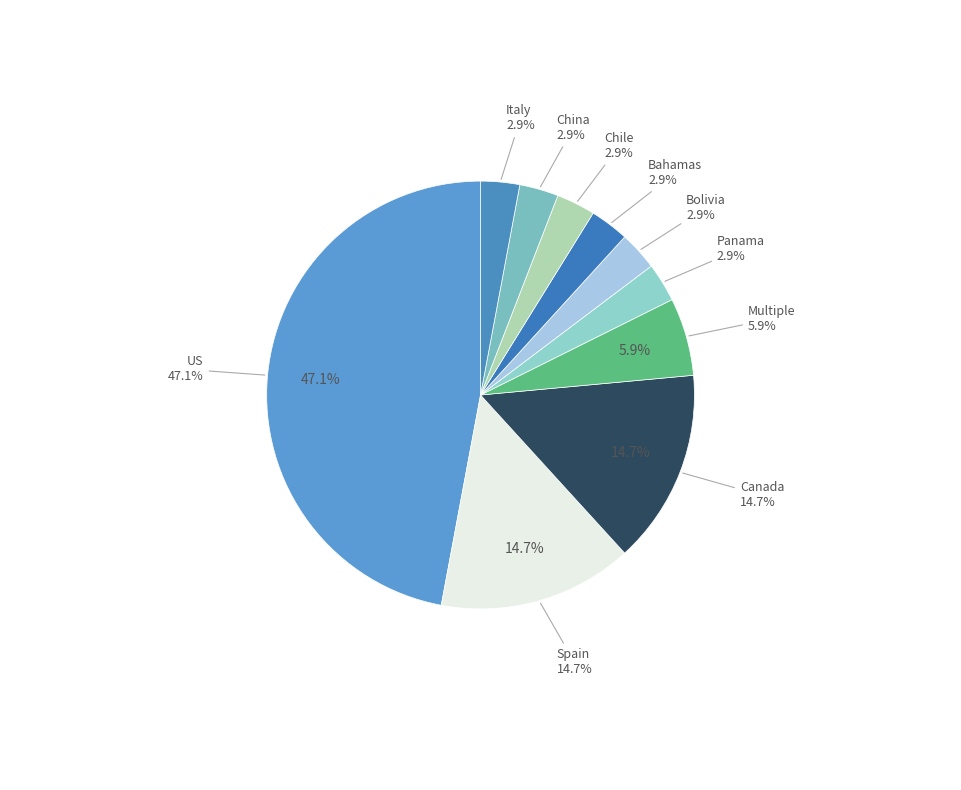

Is there any slice that represents more than half of the pie?

No